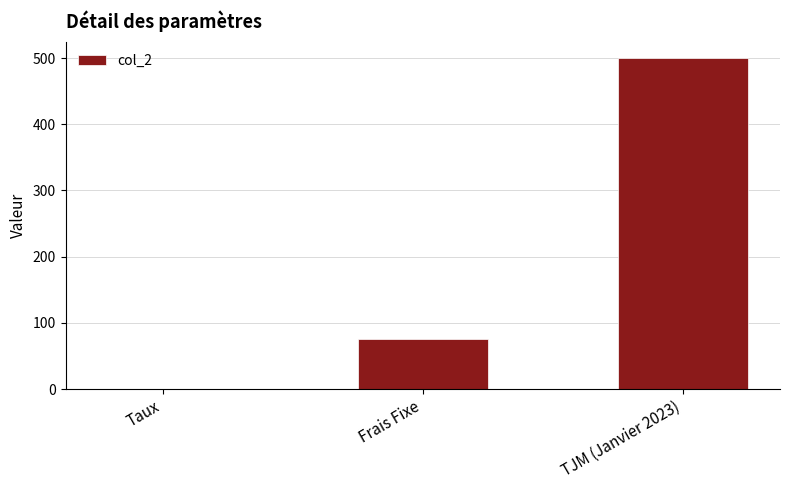

The chart shows a value of 213.3 at TJM (Janvier 2023). True or false?

False